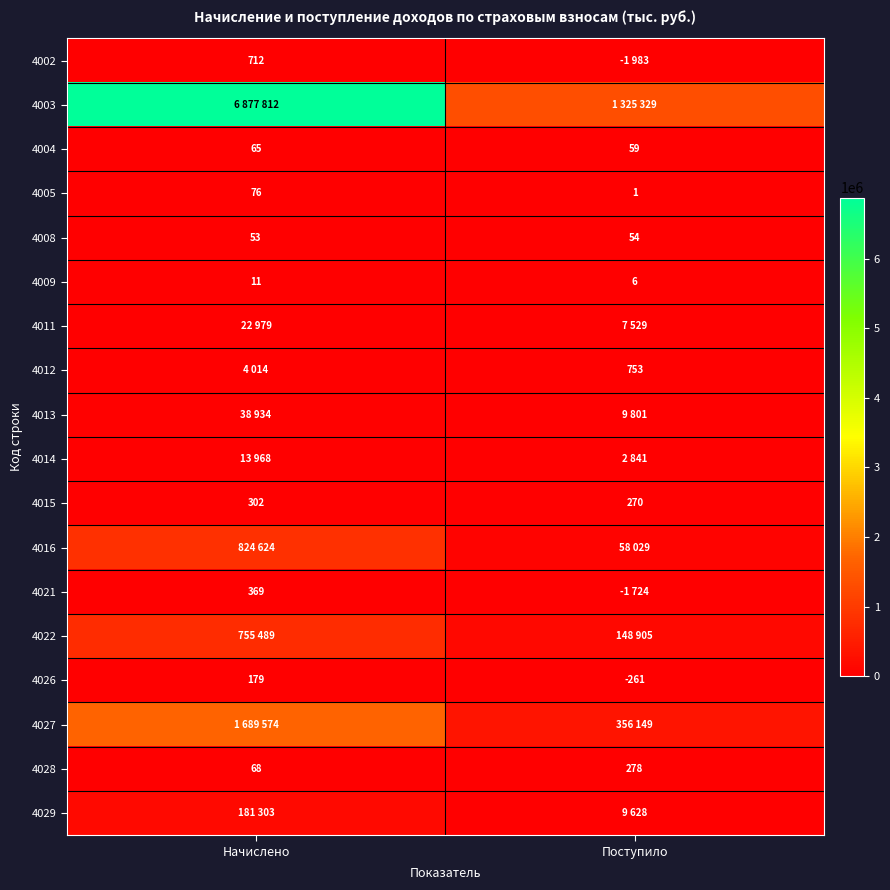

What is the sum of all 4015 values?

572